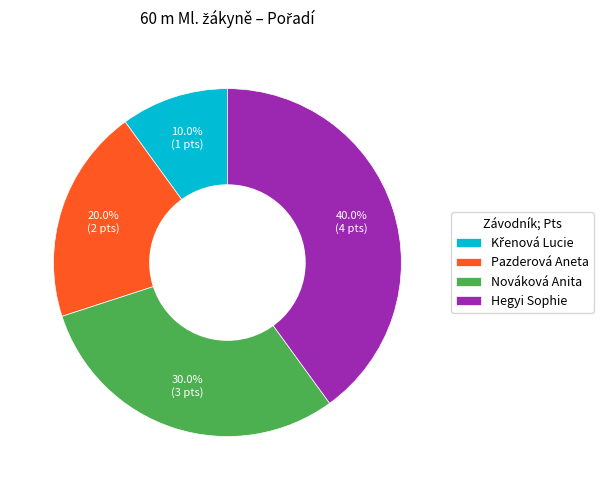

To the nearest percent, what is the average slice percentage?

25%